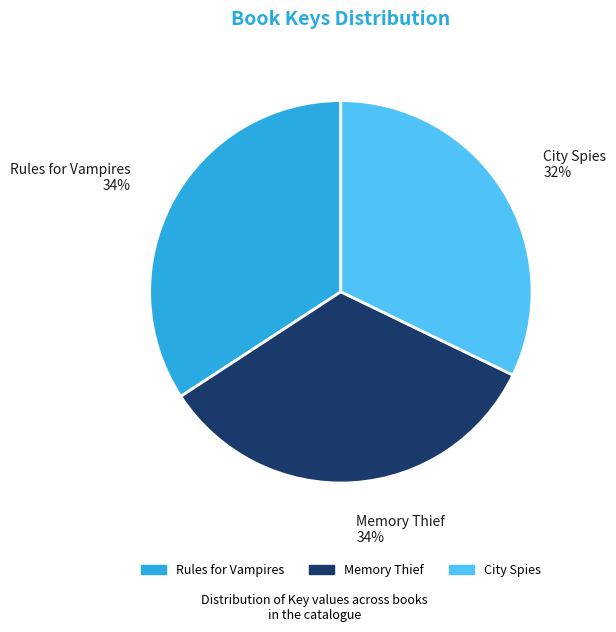

To the nearest percent, what percentage of the pie is Memory Thief?

34%